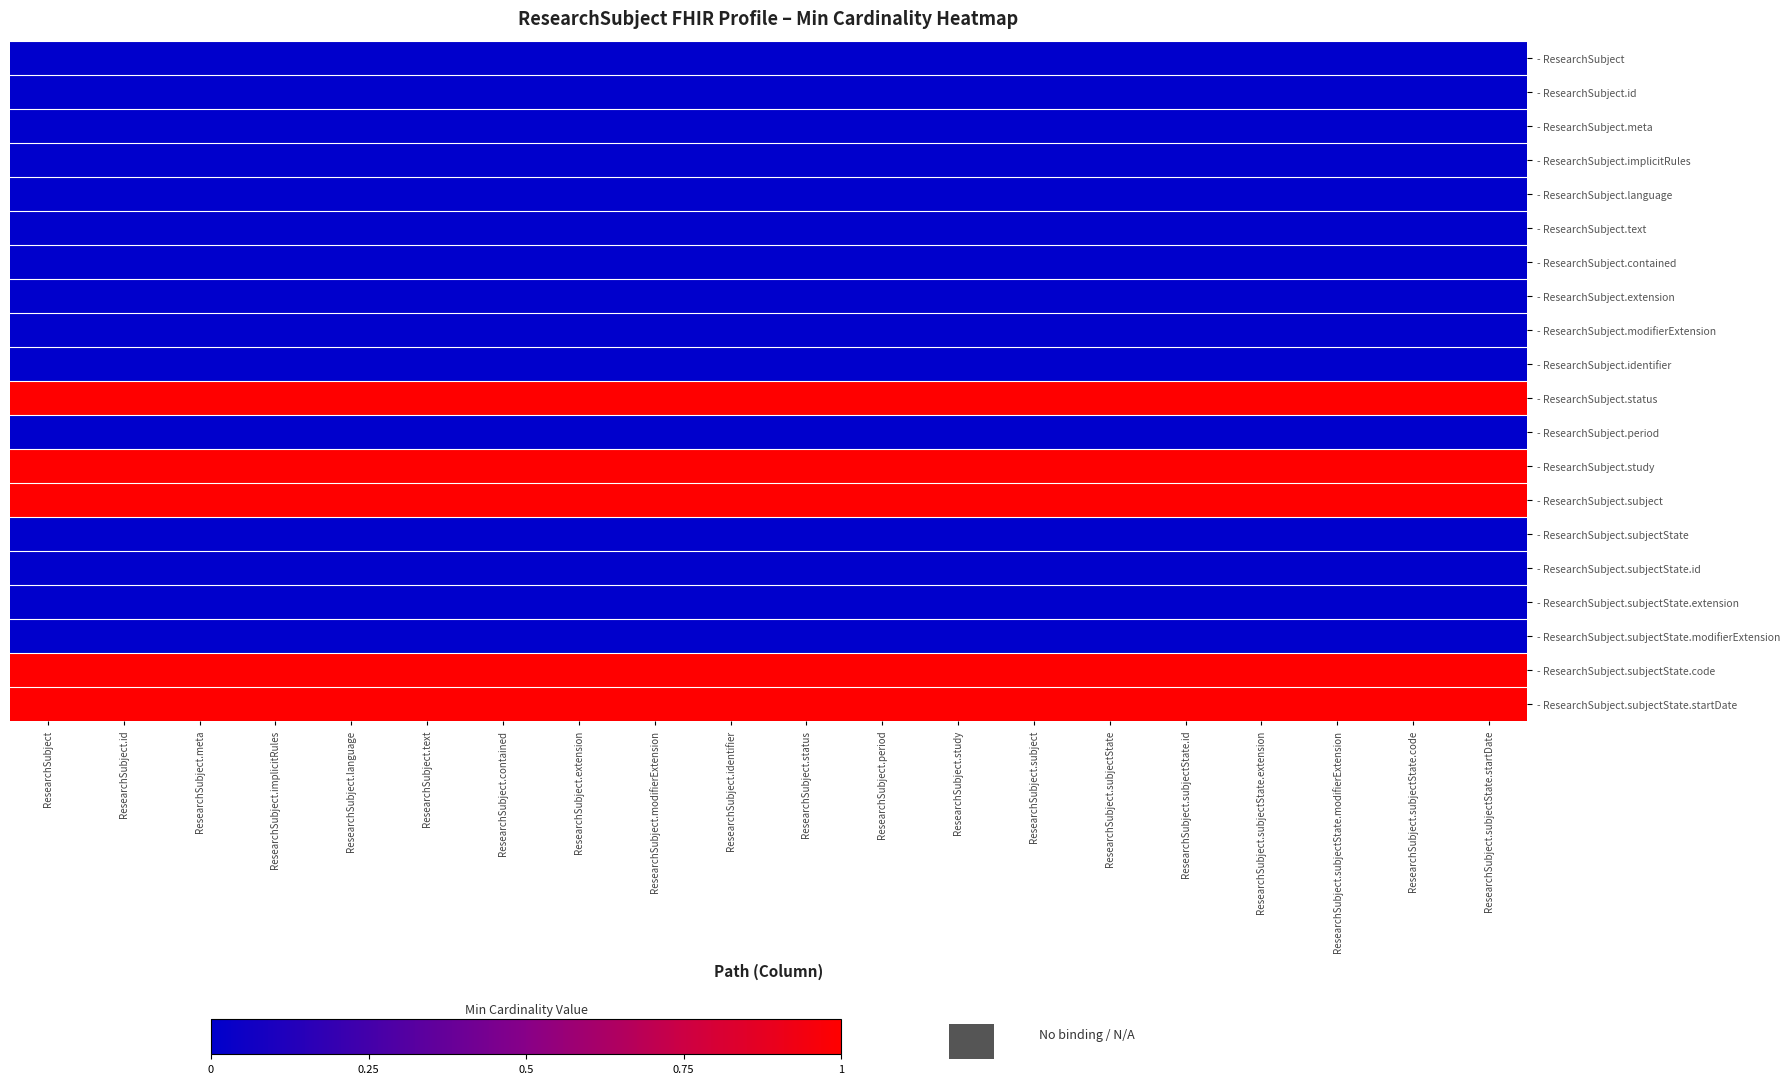

Reading right to left, extract all data points from this chart.

- ResearchSubject: ResearchSubject.subjectState.startDate=0	ResearchSubject.subjectState.code=0	ResearchSubject.subjectState.modifierExtension=0	ResearchSubject.subjectState.extension=0	ResearchSubject.subjectState.id=0	ResearchSubject.subjectState=0	ResearchSubject.subject=0	ResearchSubject.study=0	ResearchSubject.period=0	ResearchSubject.status=0	ResearchSubject.identifier=0	ResearchSubject.modifierExtension=0	ResearchSubject.extension=0	ResearchSubject.contained=0	ResearchSubject.text=0	ResearchSubject.language=0	ResearchSubject.implicitRules=0	ResearchSubject.meta=0	ResearchSubject.id=0	ResearchSubject=0
- ResearchSubject.id: ResearchSubject.subjectState.startDate=0	ResearchSubject.subjectState.code=0	ResearchSubject.subjectState.modifierExtension=0	ResearchSubject.subjectState.extension=0	ResearchSubject.subjectState.id=0	ResearchSubject.subjectState=0	ResearchSubject.subject=0	ResearchSubject.study=0	ResearchSubject.period=0	ResearchSubject.status=0	ResearchSubject.identifier=0	ResearchSubject.modifierExtension=0	ResearchSubject.extension=0	ResearchSubject.contained=0	ResearchSubject.text=0	ResearchSubject.language=0	ResearchSubject.implicitRules=0	ResearchSubject.meta=0	ResearchSubject.id=0	ResearchSubject=0
- ResearchSubject.meta: ResearchSubject.subjectState.startDate=0	ResearchSubject.subjectState.code=0	ResearchSubject.subjectState.modifierExtension=0	ResearchSubject.subjectState.extension=0	ResearchSubject.subjectState.id=0	ResearchSubject.subjectState=0	ResearchSubject.subject=0	ResearchSubject.study=0	ResearchSubject.period=0	ResearchSubject.status=0	ResearchSubject.identifier=0	ResearchSubject.modifierExtension=0	ResearchSubject.extension=0	ResearchSubject.contained=0	ResearchSubject.text=0	ResearchSubject.language=0	ResearchSubject.implicitRules=0	ResearchSubject.meta=0	ResearchSubject.id=0	ResearchSubject=0
- ResearchSubject.implicitRules: ResearchSubject.subjectState.startDate=0	ResearchSubject.subjectState.code=0	ResearchSubject.subjectState.modifierExtension=0	ResearchSubject.subjectState.extension=0	ResearchSubject.subjectState.id=0	ResearchSubject.subjectState=0	ResearchSubject.subject=0	ResearchSubject.study=0	ResearchSubject.period=0	ResearchSubject.status=0	ResearchSubject.identifier=0	ResearchSubject.modifierExtension=0	ResearchSubject.extension=0	ResearchSubject.contained=0	ResearchSubject.text=0	ResearchSubject.language=0	ResearchSubject.implicitRules=0	ResearchSubject.meta=0	ResearchSubject.id=0	ResearchSubject=0
- ResearchSubject.language: ResearchSubject.subjectState.startDate=0	ResearchSubject.subjectState.code=0	ResearchSubject.subjectState.modifierExtension=0	ResearchSubject.subjectState.extension=0	ResearchSubject.subjectState.id=0	ResearchSubject.subjectState=0	ResearchSubject.subject=0	ResearchSubject.study=0	ResearchSubject.period=0	ResearchSubject.status=0	ResearchSubject.identifier=0	ResearchSubject.modifierExtension=0	ResearchSubject.extension=0	ResearchSubject.contained=0	ResearchSubject.text=0	ResearchSubject.language=0	ResearchSubject.implicitRules=0	ResearchSubject.meta=0	ResearchSubject.id=0	ResearchSubject=0
- ResearchSubject.text: ResearchSubject.subjectState.startDate=0	ResearchSubject.subjectState.code=0	ResearchSubject.subjectState.modifierExtension=0	ResearchSubject.subjectState.extension=0	ResearchSubject.subjectState.id=0	ResearchSubject.subjectState=0	ResearchSubject.subject=0	ResearchSubject.study=0	ResearchSubject.period=0	ResearchSubject.status=0	ResearchSubject.identifier=0	ResearchSubject.modifierExtension=0	ResearchSubject.extension=0	ResearchSubject.contained=0	ResearchSubject.text=0	ResearchSubject.language=0	ResearchSubject.implicitRules=0	ResearchSubject.meta=0	ResearchSubject.id=0	ResearchSubject=0
- ResearchSubject.contained: ResearchSubject.subjectState.startDate=0	ResearchSubject.subjectState.code=0	ResearchSubject.subjectState.modifierExtension=0	ResearchSubject.subjectState.extension=0	ResearchSubject.subjectState.id=0	ResearchSubject.subjectState=0	ResearchSubject.subject=0	ResearchSubject.study=0	ResearchSubject.period=0	ResearchSubject.status=0	ResearchSubject.identifier=0	ResearchSubject.modifierExtension=0	ResearchSubject.extension=0	ResearchSubject.contained=0	ResearchSubject.text=0	ResearchSubject.language=0	ResearchSubject.implicitRules=0	ResearchSubject.meta=0	ResearchSubject.id=0	ResearchSubject=0
- ResearchSubject.extension: ResearchSubject.subjectState.startDate=0	ResearchSubject.subjectState.code=0	ResearchSubject.subjectState.modifierExtension=0	ResearchSubject.subjectState.extension=0	ResearchSubject.subjectState.id=0	ResearchSubject.subjectState=0	ResearchSubject.subject=0	ResearchSubject.study=0	ResearchSubject.period=0	ResearchSubject.status=0	ResearchSubject.identifier=0	ResearchSubject.modifierExtension=0	ResearchSubject.extension=0	ResearchSubject.contained=0	ResearchSubject.text=0	ResearchSubject.language=0	ResearchSubject.implicitRules=0	ResearchSubject.meta=0	ResearchSubject.id=0	ResearchSubject=0
- ResearchSubject.modifierExtension: ResearchSubject.subjectState.startDate=0	ResearchSubject.subjectState.code=0	ResearchSubject.subjectState.modifierExtension=0	ResearchSubject.subjectState.extension=0	ResearchSubject.subjectState.id=0	ResearchSubject.subjectState=0	ResearchSubject.subject=0	ResearchSubject.study=0	ResearchSubject.period=0	ResearchSubject.status=0	ResearchSubject.identifier=0	ResearchSubject.modifierExtension=0	ResearchSubject.extension=0	ResearchSubject.contained=0	ResearchSubject.text=0	ResearchSubject.language=0	ResearchSubject.implicitRules=0	ResearchSubject.meta=0	ResearchSubject.id=0	ResearchSubject=0
- ResearchSubject.identifier: ResearchSubject.subjectState.startDate=0	ResearchSubject.subjectState.code=0	ResearchSubject.subjectState.modifierExtension=0	ResearchSubject.subjectState.extension=0	ResearchSubject.subjectState.id=0	ResearchSubject.subjectState=0	ResearchSubject.subject=0	ResearchSubject.study=0	ResearchSubject.period=0	ResearchSubject.status=0	ResearchSubject.identifier=0	ResearchSubject.modifierExtension=0	ResearchSubject.extension=0	ResearchSubject.contained=0	ResearchSubject.text=0	ResearchSubject.language=0	ResearchSubject.implicitRules=0	ResearchSubject.meta=0	ResearchSubject.id=0	ResearchSubject=0
- ResearchSubject.status: ResearchSubject.subjectState.startDate=1	ResearchSubject.subjectState.code=1	ResearchSubject.subjectState.modifierExtension=1	ResearchSubject.subjectState.extension=1	ResearchSubject.subjectState.id=1	ResearchSubject.subjectState=1	ResearchSubject.subject=1	ResearchSubject.study=1	ResearchSubject.period=1	ResearchSubject.status=1	ResearchSubject.identifier=1	ResearchSubject.modifierExtension=1	ResearchSubject.extension=1	ResearchSubject.contained=1	ResearchSubject.text=1	ResearchSubject.language=1	ResearchSubject.implicitRules=1	ResearchSubject.meta=1	ResearchSubject.id=1	ResearchSubject=1
- ResearchSubject.period: ResearchSubject.subjectState.startDate=0	ResearchSubject.subjectState.code=0	ResearchSubject.subjectState.modifierExtension=0	ResearchSubject.subjectState.extension=0	ResearchSubject.subjectState.id=0	ResearchSubject.subjectState=0	ResearchSubject.subject=0	ResearchSubject.study=0	ResearchSubject.period=0	ResearchSubject.status=0	ResearchSubject.identifier=0	ResearchSubject.modifierExtension=0	ResearchSubject.extension=0	ResearchSubject.contained=0	ResearchSubject.text=0	ResearchSubject.language=0	ResearchSubject.implicitRules=0	ResearchSubject.meta=0	ResearchSubject.id=0	ResearchSubject=0
- ResearchSubject.study: ResearchSubject.subjectState.startDate=1	ResearchSubject.subjectState.code=1	ResearchSubject.subjectState.modifierExtension=1	ResearchSubject.subjectState.extension=1	ResearchSubject.subjectState.id=1	ResearchSubject.subjectState=1	ResearchSubject.subject=1	ResearchSubject.study=1	ResearchSubject.period=1	ResearchSubject.status=1	ResearchSubject.identifier=1	ResearchSubject.modifierExtension=1	ResearchSubject.extension=1	ResearchSubject.contained=1	ResearchSubject.text=1	ResearchSubject.language=1	ResearchSubject.implicitRules=1	ResearchSubject.meta=1	ResearchSubject.id=1	ResearchSubject=1
- ResearchSubject.subject: ResearchSubject.subjectState.startDate=1	ResearchSubject.subjectState.code=1	ResearchSubject.subjectState.modifierExtension=1	ResearchSubject.subjectState.extension=1	ResearchSubject.subjectState.id=1	ResearchSubject.subjectState=1	ResearchSubject.subject=1	ResearchSubject.study=1	ResearchSubject.period=1	ResearchSubject.status=1	ResearchSubject.identifier=1	ResearchSubject.modifierExtension=1	ResearchSubject.extension=1	ResearchSubject.contained=1	ResearchSubject.text=1	ResearchSubject.language=1	ResearchSubject.implicitRules=1	ResearchSubject.meta=1	ResearchSubject.id=1	ResearchSubject=1
- ResearchSubject.subjectState: ResearchSubject.subjectState.startDate=0	ResearchSubject.subjectState.code=0	ResearchSubject.subjectState.modifierExtension=0	ResearchSubject.subjectState.extension=0	ResearchSubject.subjectState.id=0	ResearchSubject.subjectState=0	ResearchSubject.subject=0	ResearchSubject.study=0	ResearchSubject.period=0	ResearchSubject.status=0	ResearchSubject.identifier=0	ResearchSubject.modifierExtension=0	ResearchSubject.extension=0	ResearchSubject.contained=0	ResearchSubject.text=0	ResearchSubject.language=0	ResearchSubject.implicitRules=0	ResearchSubject.meta=0	ResearchSubject.id=0	ResearchSubject=0
- ResearchSubject.subjectState.id: ResearchSubject.subjectState.startDate=0	ResearchSubject.subjectState.code=0	ResearchSubject.subjectState.modifierExtension=0	ResearchSubject.subjectState.extension=0	ResearchSubject.subjectState.id=0	ResearchSubject.subjectState=0	ResearchSubject.subject=0	ResearchSubject.study=0	ResearchSubject.period=0	ResearchSubject.status=0	ResearchSubject.identifier=0	ResearchSubject.modifierExtension=0	ResearchSubject.extension=0	ResearchSubject.contained=0	ResearchSubject.text=0	ResearchSubject.language=0	ResearchSubject.implicitRules=0	ResearchSubject.meta=0	ResearchSubject.id=0	ResearchSubject=0
- ResearchSubject.subjectState.extension: ResearchSubject.subjectState.startDate=0	ResearchSubject.subjectState.code=0	ResearchSubject.subjectState.modifierExtension=0	ResearchSubject.subjectState.extension=0	ResearchSubject.subjectState.id=0	ResearchSubject.subjectState=0	ResearchSubject.subject=0	ResearchSubject.study=0	ResearchSubject.period=0	ResearchSubject.status=0	ResearchSubject.identifier=0	ResearchSubject.modifierExtension=0	ResearchSubject.extension=0	ResearchSubject.contained=0	ResearchSubject.text=0	ResearchSubject.language=0	ResearchSubject.implicitRules=0	ResearchSubject.meta=0	ResearchSubject.id=0	ResearchSubject=0
- ResearchSubject.subjectState.modifierExtension: ResearchSubject.subjectState.startDate=0	ResearchSubject.subjectState.code=0	ResearchSubject.subjectState.modifierExtension=0	ResearchSubject.subjectState.extension=0	ResearchSubject.subjectState.id=0	ResearchSubject.subjectState=0	ResearchSubject.subject=0	ResearchSubject.study=0	ResearchSubject.period=0	ResearchSubject.status=0	ResearchSubject.identifier=0	ResearchSubject.modifierExtension=0	ResearchSubject.extension=0	ResearchSubject.contained=0	ResearchSubject.text=0	ResearchSubject.language=0	ResearchSubject.implicitRules=0	ResearchSubject.meta=0	ResearchSubject.id=0	ResearchSubject=0
- ResearchSubject.subjectState.code: ResearchSubject.subjectState.startDate=1	ResearchSubject.subjectState.code=1	ResearchSubject.subjectState.modifierExtension=1	ResearchSubject.subjectState.extension=1	ResearchSubject.subjectState.id=1	ResearchSubject.subjectState=1	ResearchSubject.subject=1	ResearchSubject.study=1	ResearchSubject.period=1	ResearchSubject.status=1	ResearchSubject.identifier=1	ResearchSubject.modifierExtension=1	ResearchSubject.extension=1	ResearchSubject.contained=1	ResearchSubject.text=1	ResearchSubject.language=1	ResearchSubject.implicitRules=1	ResearchSubject.meta=1	ResearchSubject.id=1	ResearchSubject=1
- ResearchSubject.subjectState.startDate: ResearchSubject.subjectState.startDate=1	ResearchSubject.subjectState.code=1	ResearchSubject.subjectState.modifierExtension=1	ResearchSubject.subjectState.extension=1	ResearchSubject.subjectState.id=1	ResearchSubject.subjectState=1	ResearchSubject.subject=1	ResearchSubject.study=1	ResearchSubject.period=1	ResearchSubject.status=1	ResearchSubject.identifier=1	ResearchSubject.modifierExtension=1	ResearchSubject.extension=1	ResearchSubject.contained=1	ResearchSubject.text=1	ResearchSubject.language=1	ResearchSubject.implicitRules=1	ResearchSubject.meta=1	ResearchSubject.id=1	ResearchSubject=1